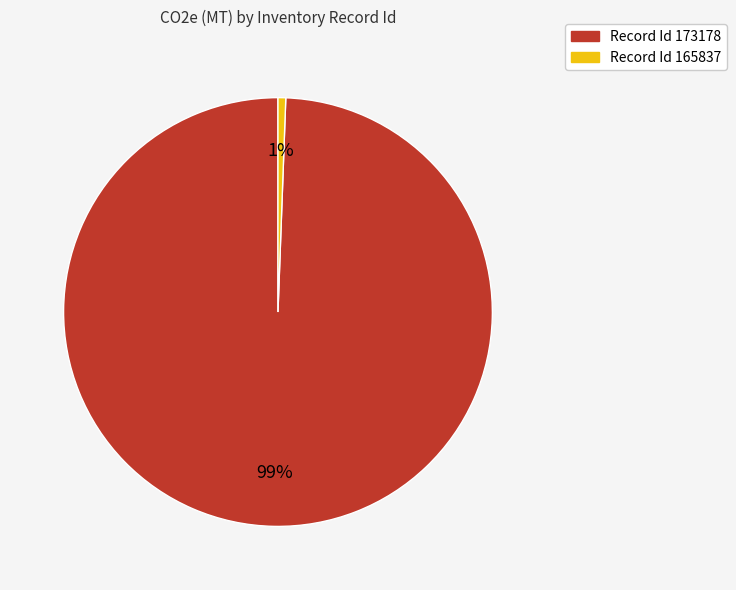

To the nearest percent, what is the average slice percentage?

50%